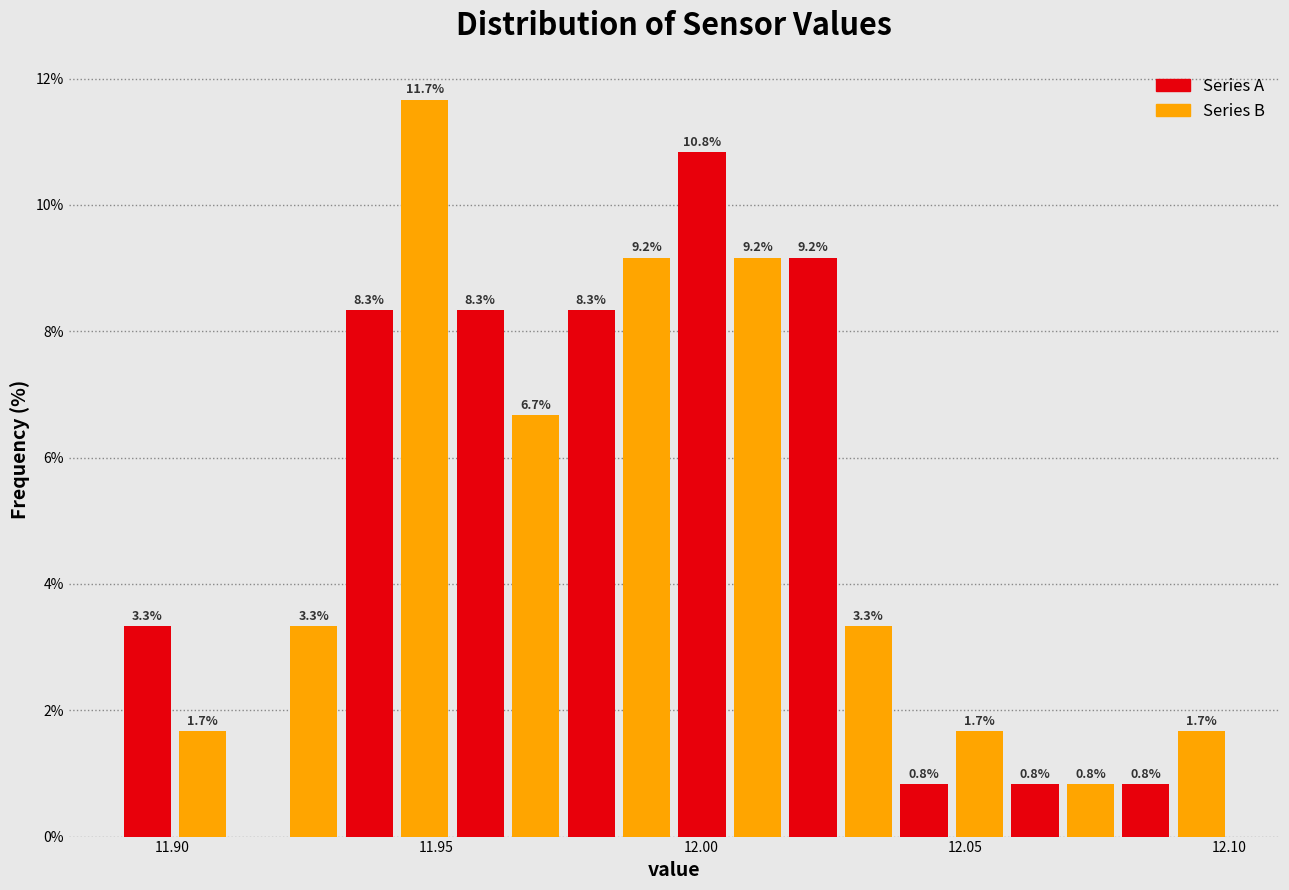

Read against the x-axis, roughly where is the centre of the tallest bar?

11.950